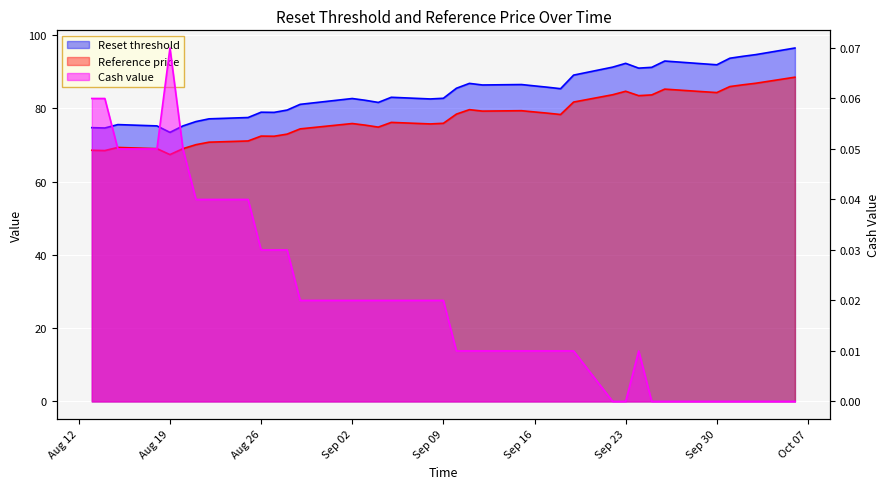

What is the sum of all Cash value values?

0.8